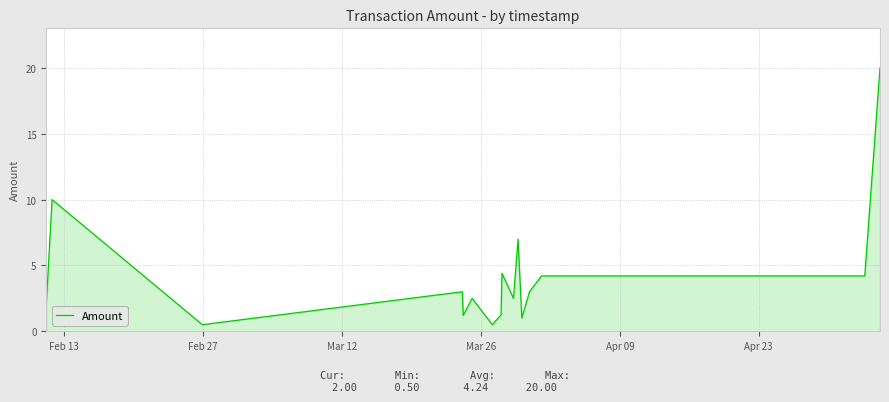

What is the minimum value shown in the chart?

0.5